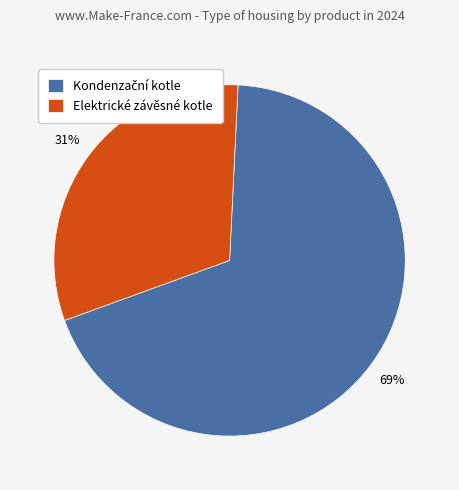

What percentage is the Elektrické závěsné kotle slice, to the nearest percent?

31%